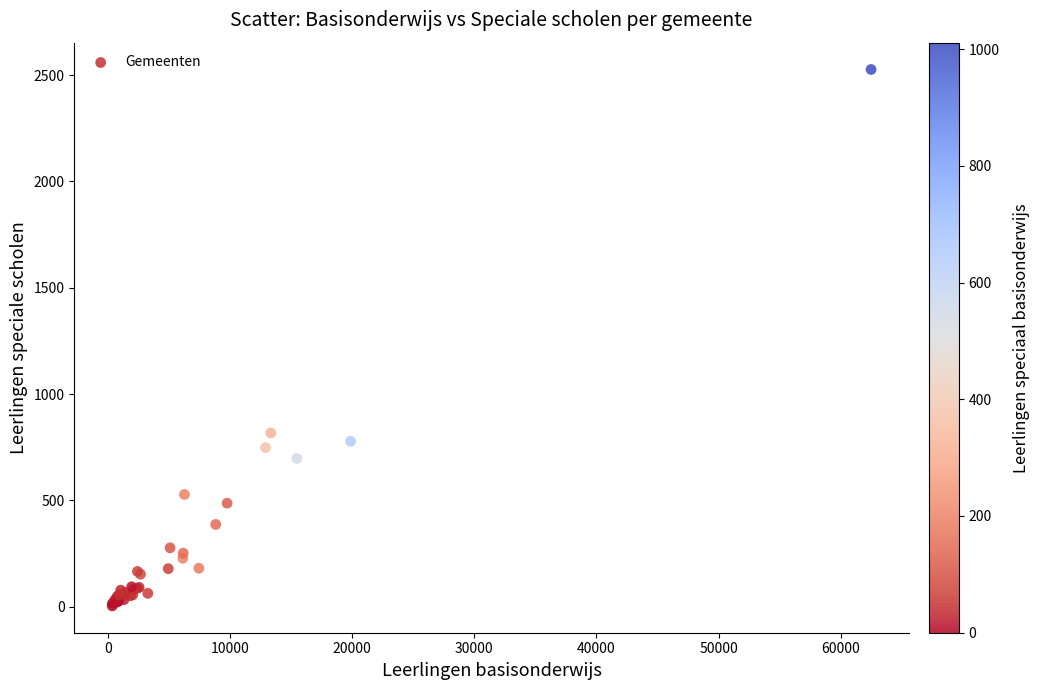

What Y value in the scatter plot is closest to 1265?

817